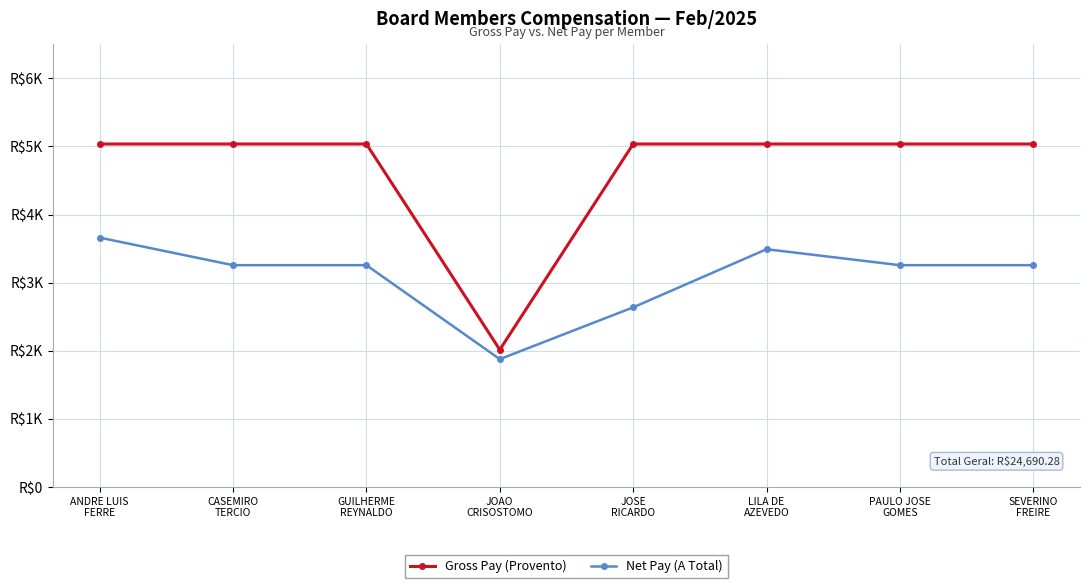

Rank the series by their average value, from highest to lowest.

Gross Pay (Provento), Net Pay (A Total)